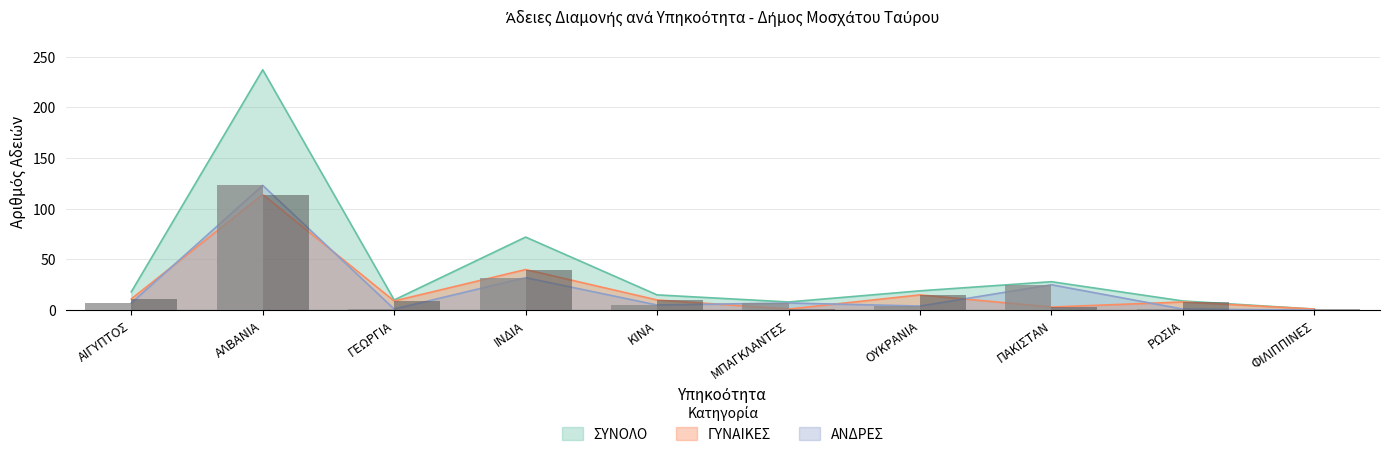

What are all the series names shown in the legend?

ΑΝΔΡΕΣ, ΓΥΝΑΙΚΕΣ, ΣΥΝΟΛΟ